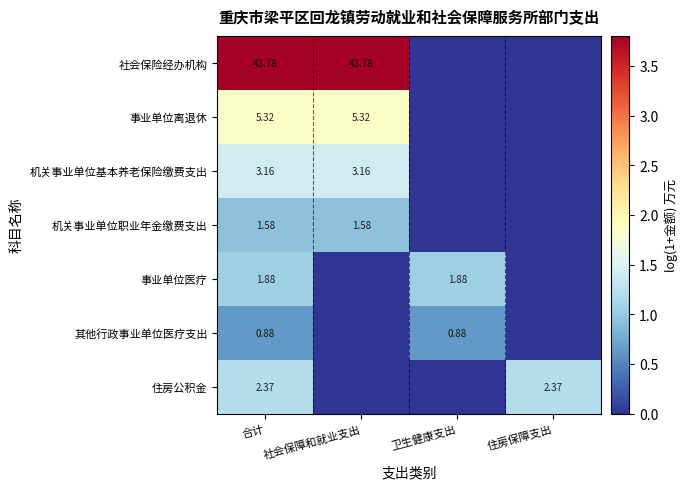

Is the value of 机关事业单位基本养老保险缴费支出 at 合计 greater than the value of 其他行政事业单位医疗支出 at 卫生健康支出?

Yes